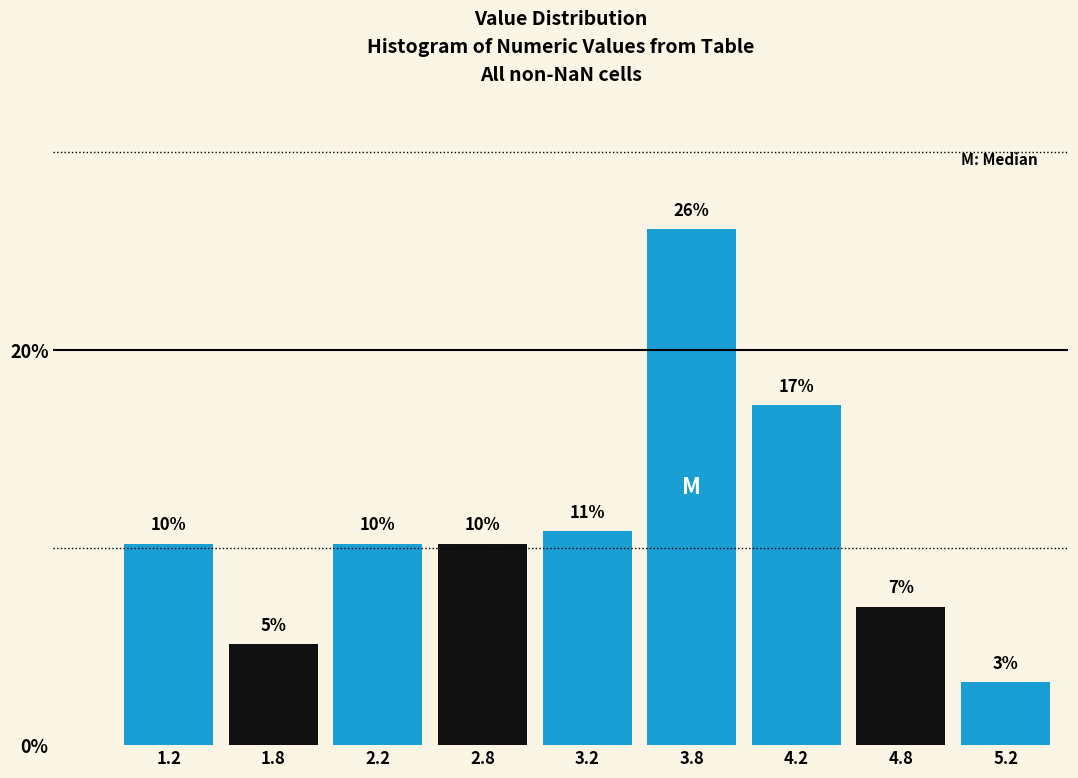

Are the bars horizontal?

No